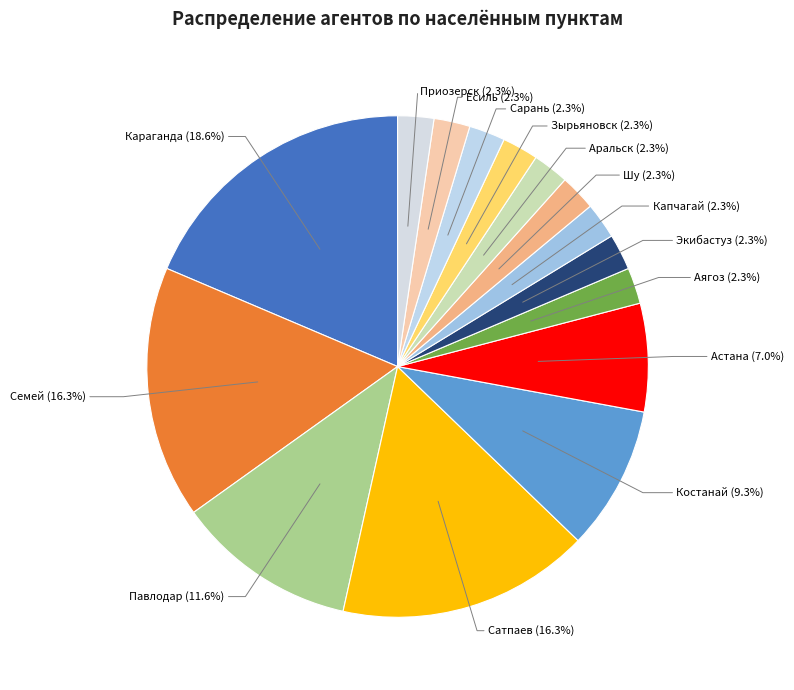

Count the number of slices in the pie.

15